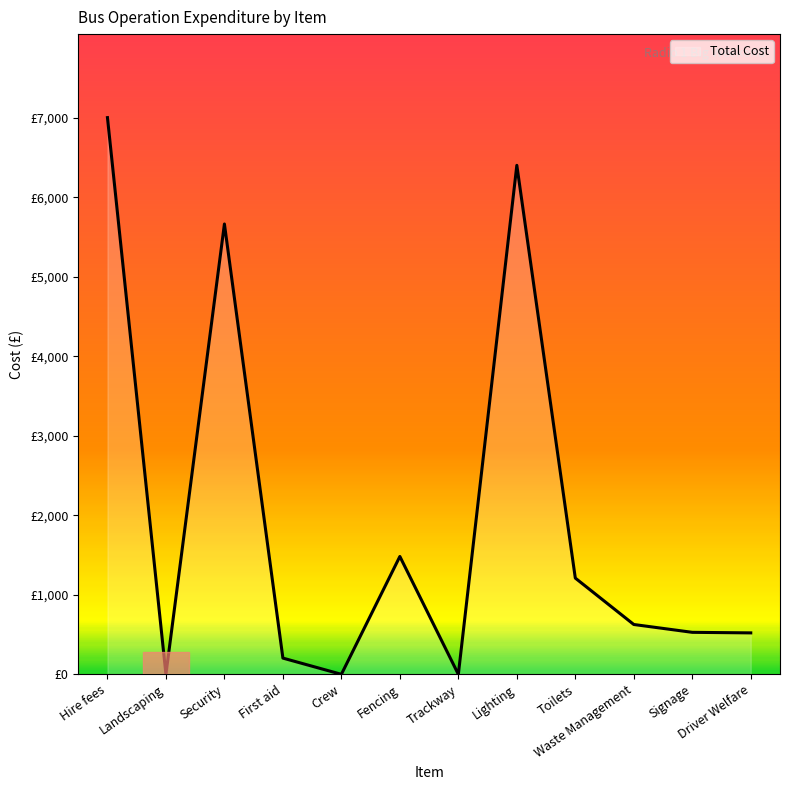

Does the chart display data point markers on the line(s)?

No